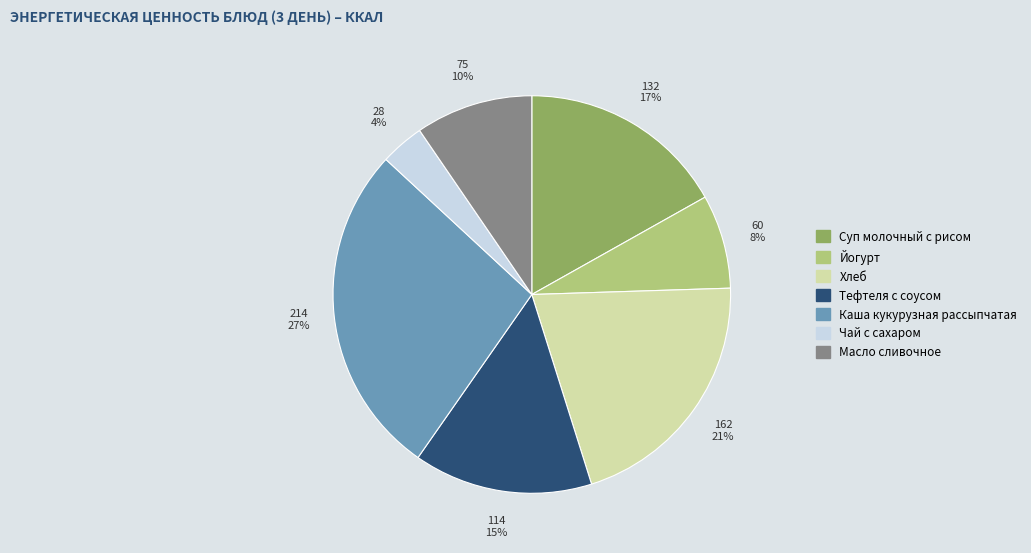

The Хлеб slice represents 21% of the pie. True or false?

True